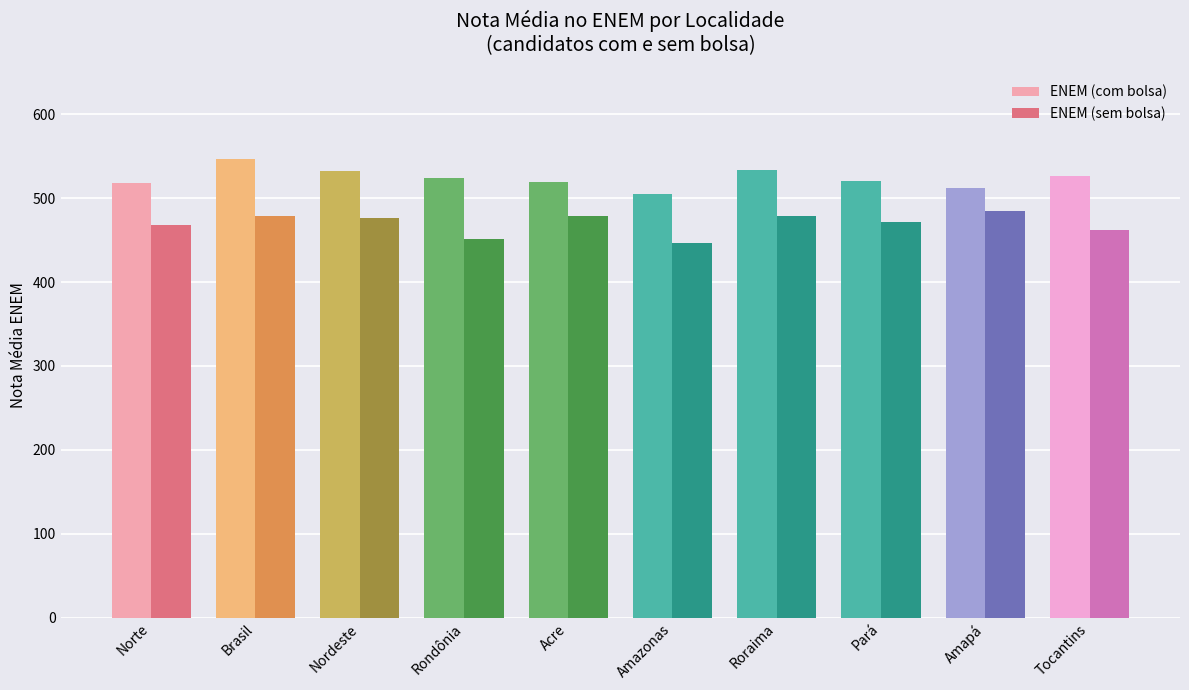

Is the value of ENEM (sem bolsa) at Norte greater than the value of ENEM (com bolsa) at Rondônia?

No